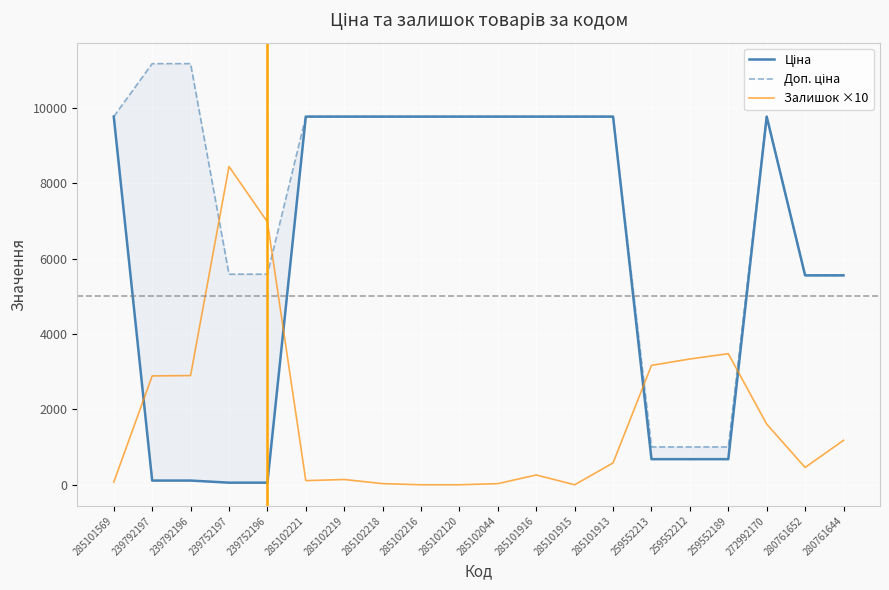

The Доп. ціна series shows 8162.8 at 280761652. True or false?

False